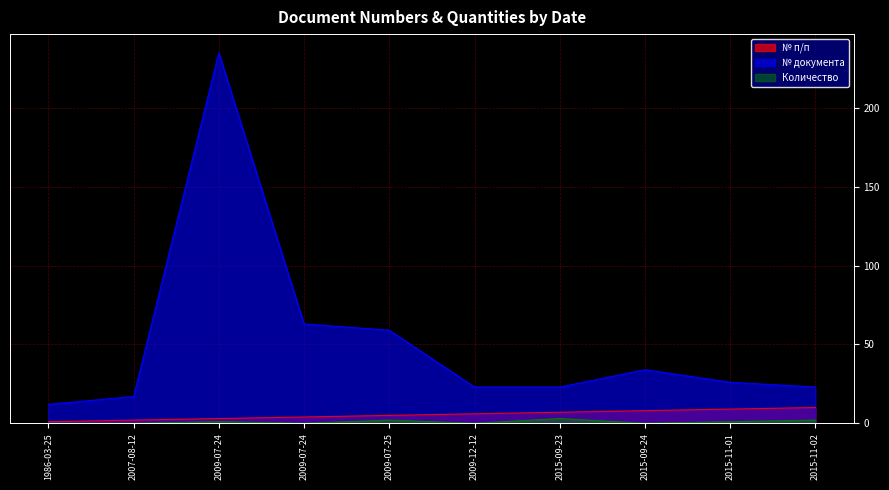

At which category is the sum across all series the highest?

2009-07-24